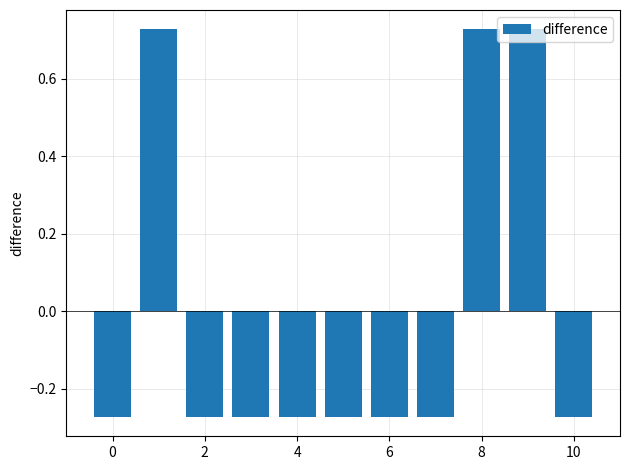

Count the values in the range 0 to 1.

3